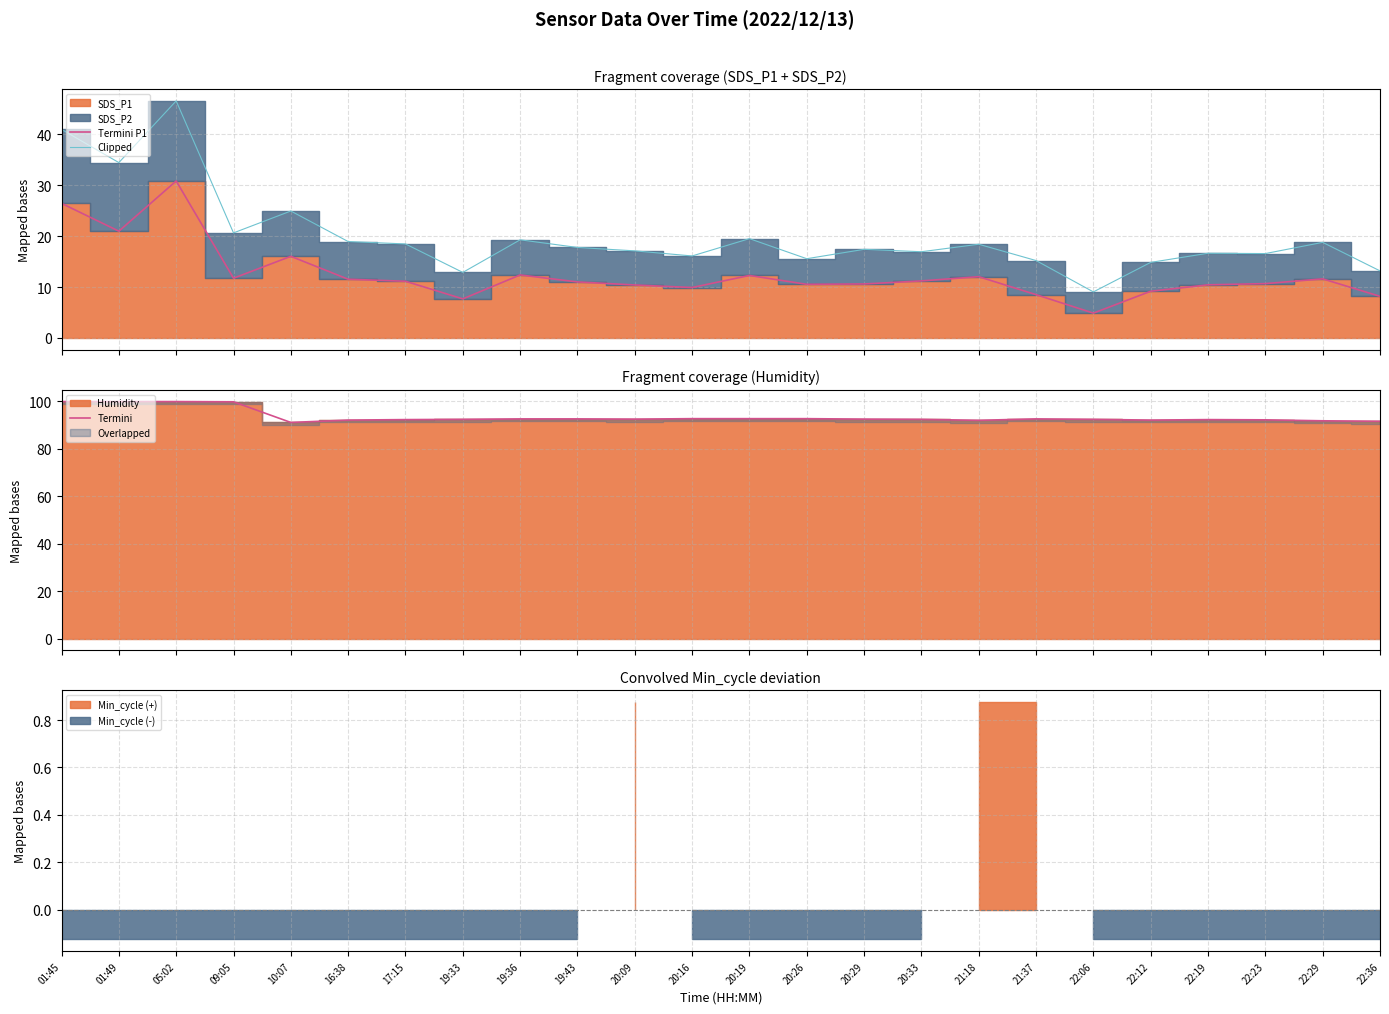

What is the sum of all Termini P1 values?

300.0